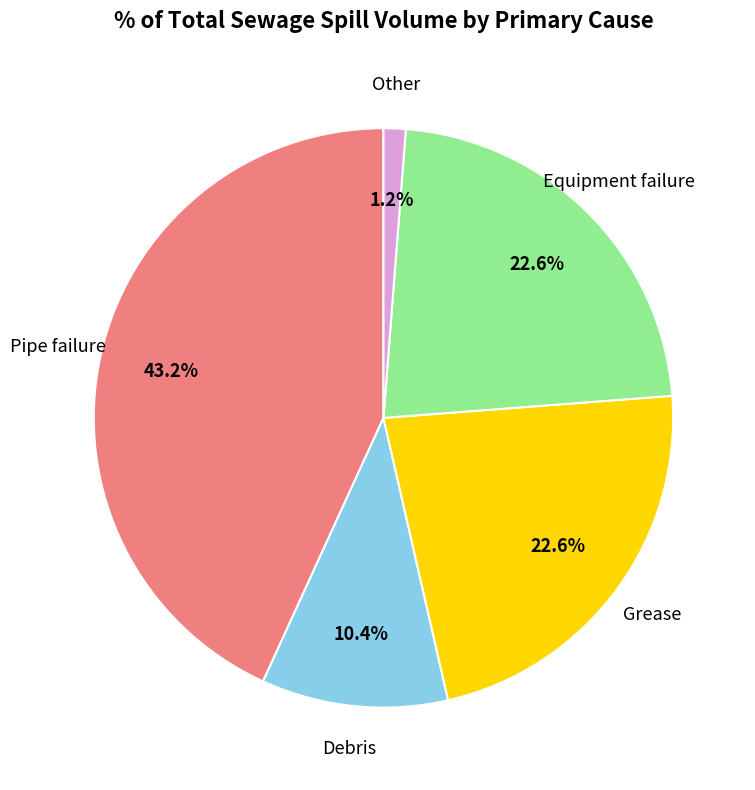

Is there any slice that represents more than half of the pie?

No